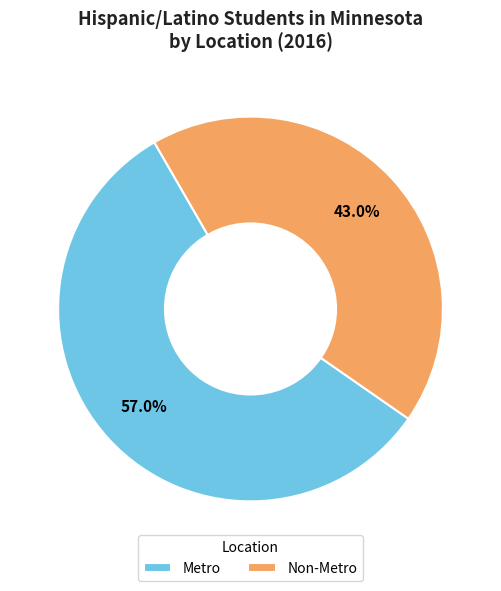

Do Metro and Non-Metro together represent more than half of the pie?

Yes